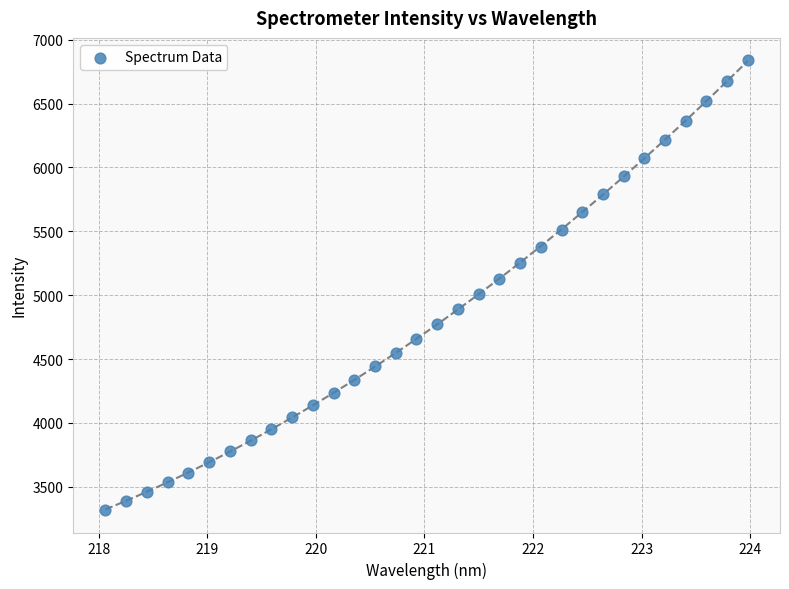

What is the range of Y values (max minus min)?

3520.9